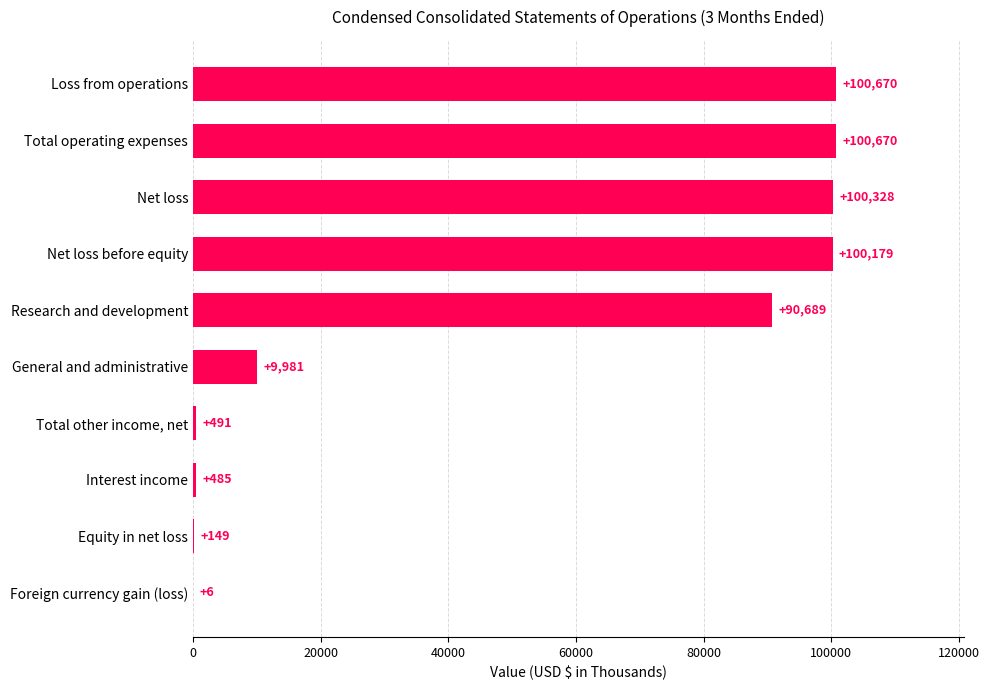

Is it true that the value at Net loss before equity is 100179?

True